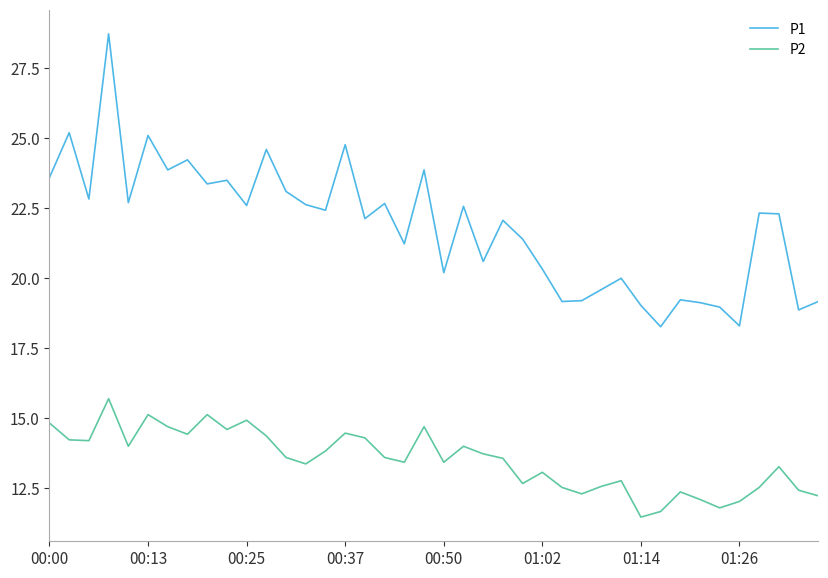

List the series in order of their peak value, highest first.

P1, P2